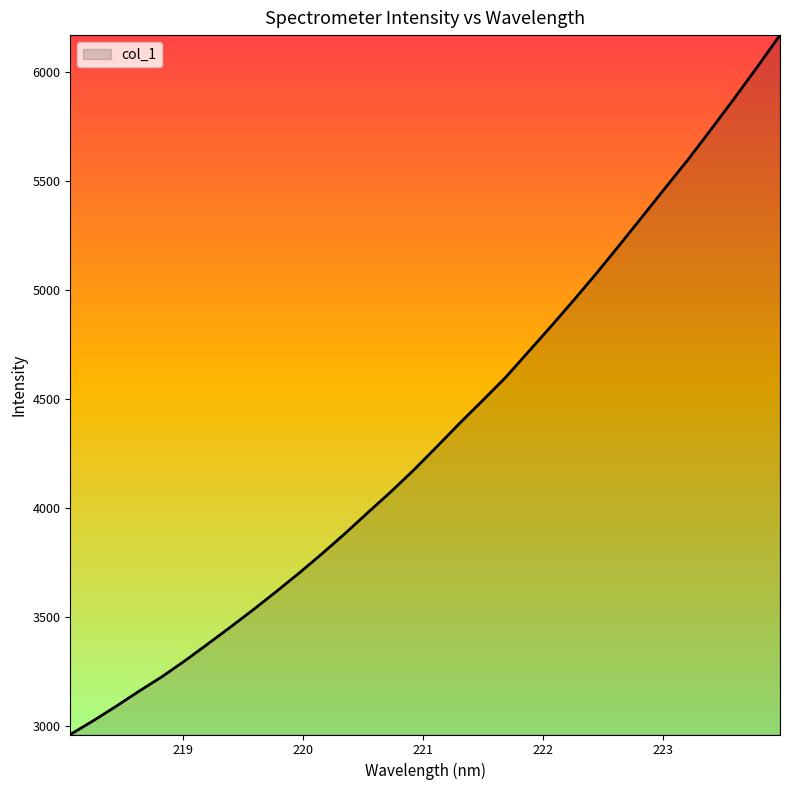

What is the minimum value shown in the chart?

2958.9